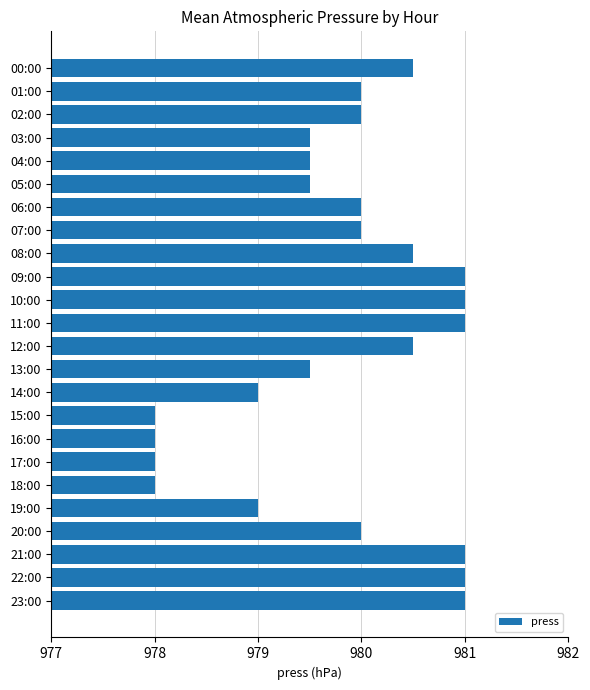

The value at 06:00 is 980.0. True or false?

True